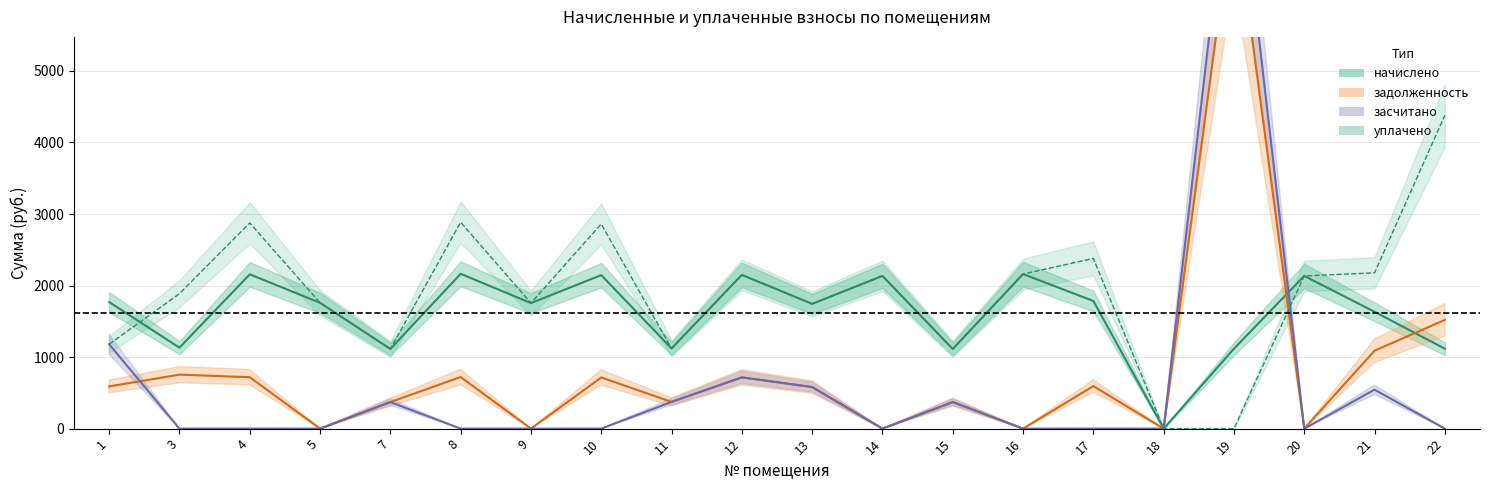

Where is the first local minimum for начислено?

3